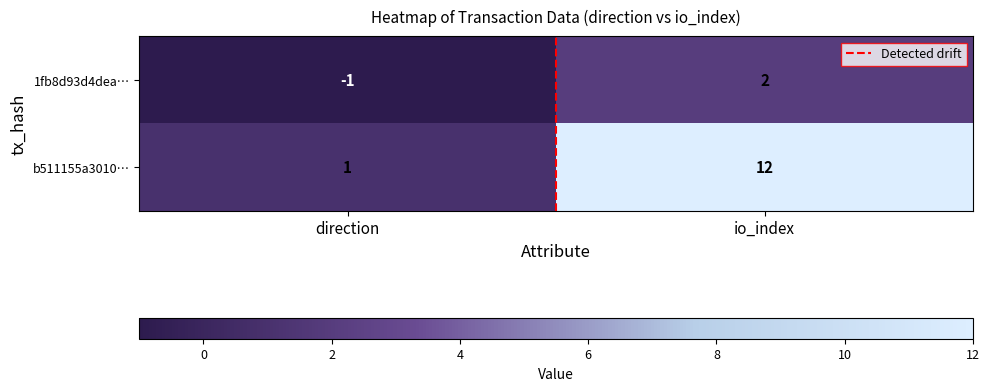

True or false: 1fb8d93d4dea… has a value of 1 at io_index.

False